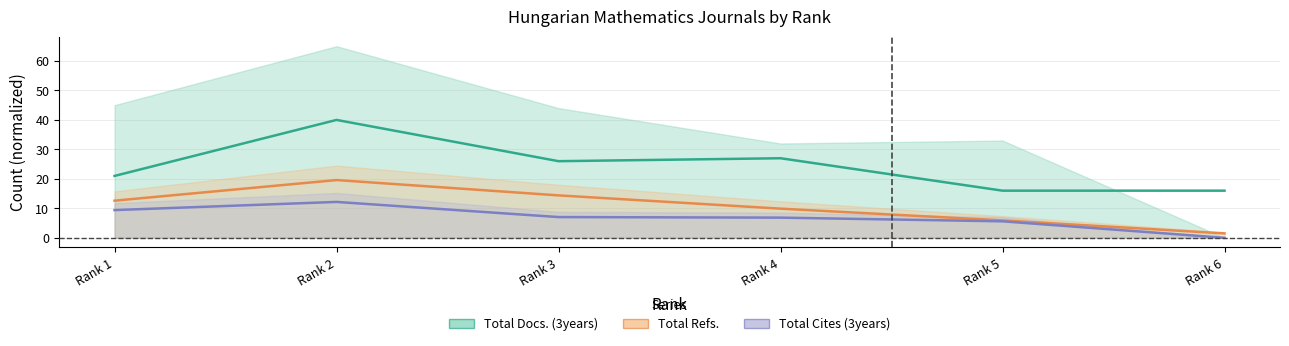

What value does the Total Cites /100 series have at Rank 4?

6.8